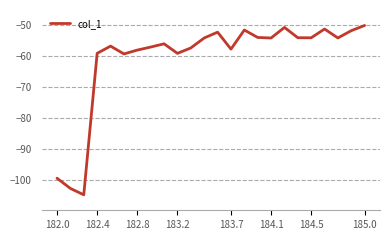

What is the difference between the maximum and minimum values?

54.7